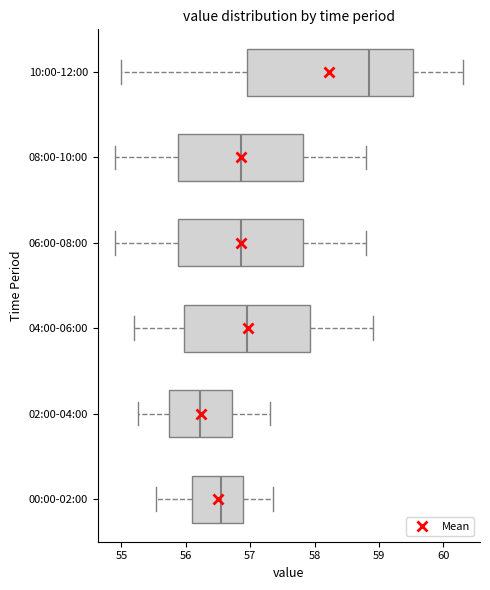

Comparing the boxes themselves (not the whiskers), which one is the widest?

10:00-12:00